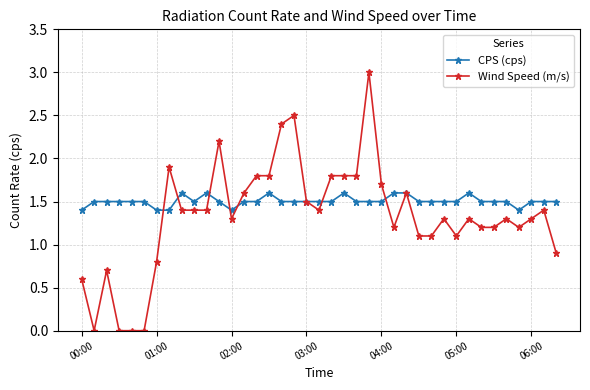

Which series has the widest spread of values?

Wind Speed (m/s)